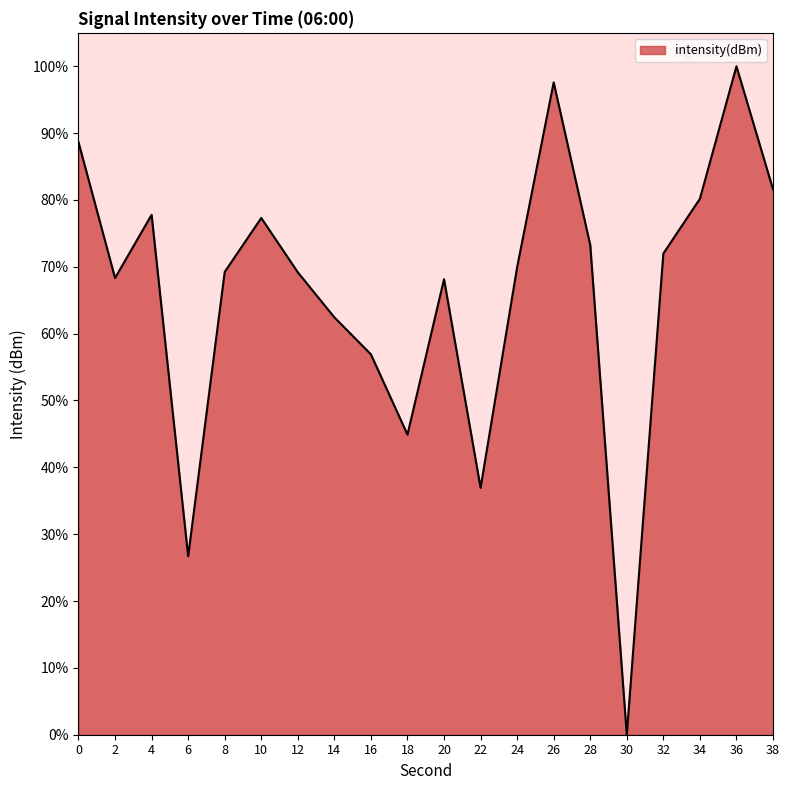

What value does the data have at 16?

56.9